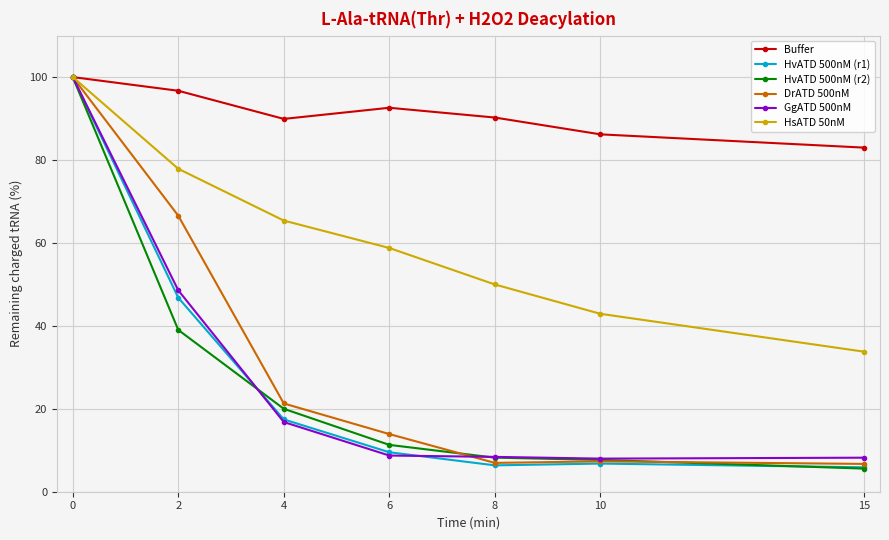

At which category does DrATD 500nM reach its first local peak?

10